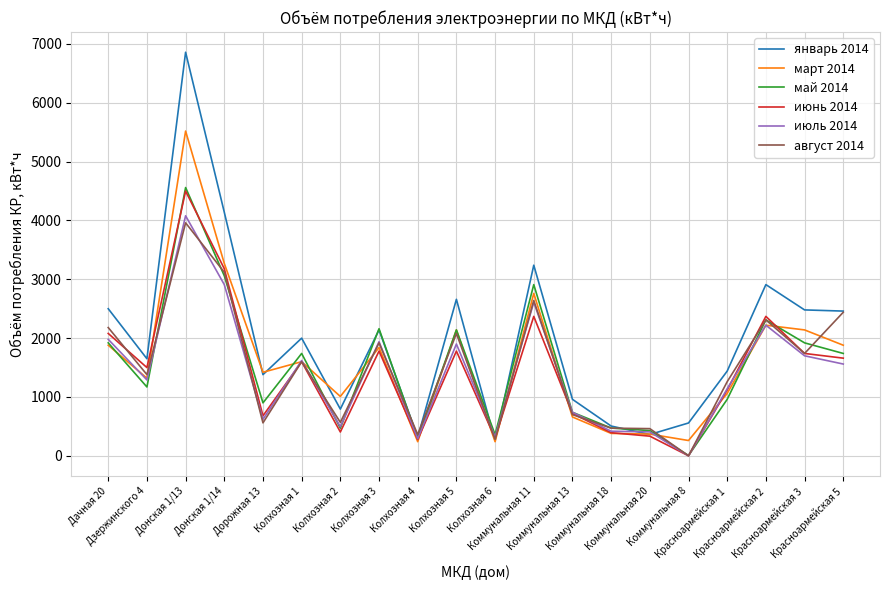

How many values in июнь 2014 are above zero?

19